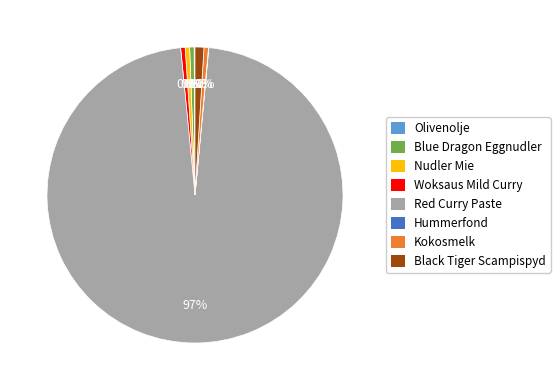

What percentage is the Black Tiger Scampispyd slice, to the nearest percent?

1%